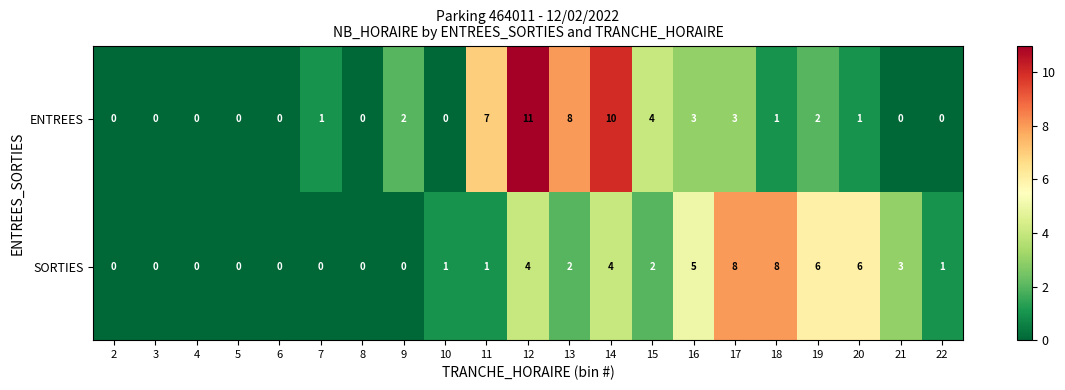

Rank the series by their maximum value, from highest to lowest.

ENTREES, SORTIES